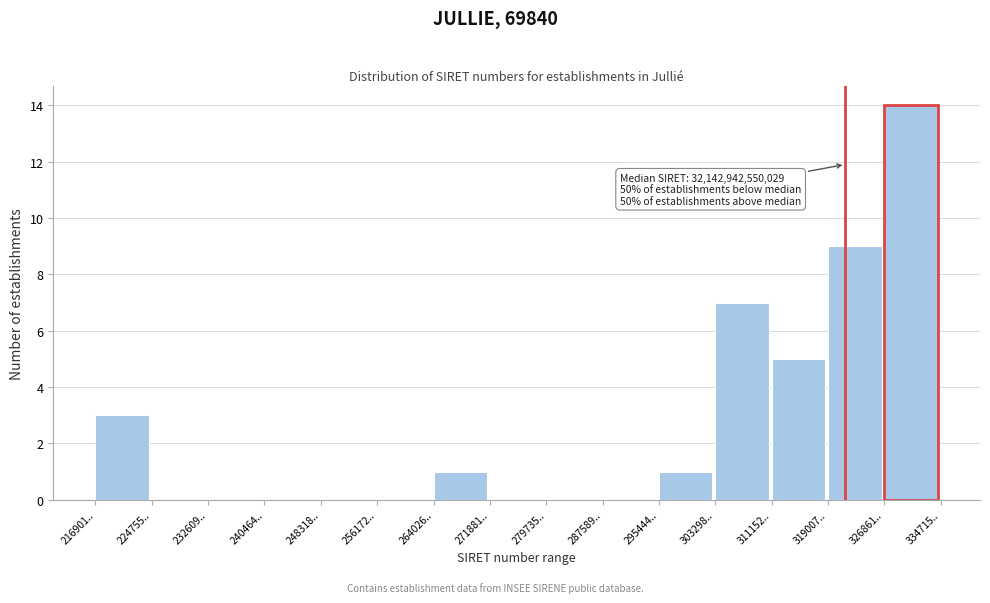

Reading left to right, extract all data points from this chart.

216901..=3	224755..=0	232609..=0	240464..=0	248318..=0	256172..=0	264026..=1	271881..=0	279735..=0	287589..=0	295444..=1	303298..=7	311152..=5	319007..=9	326861..=14